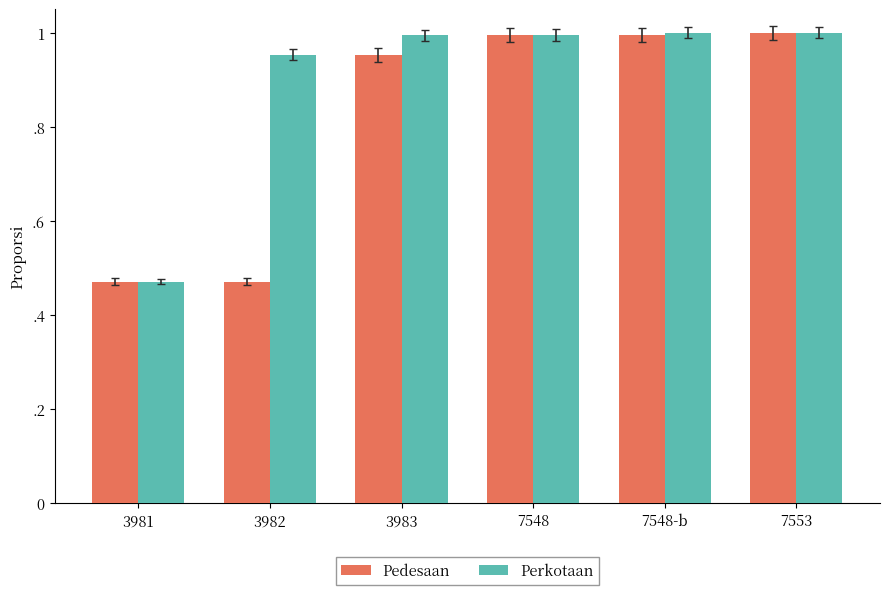

What are all the series names shown in the legend?

Pedesaan, Perkotaan